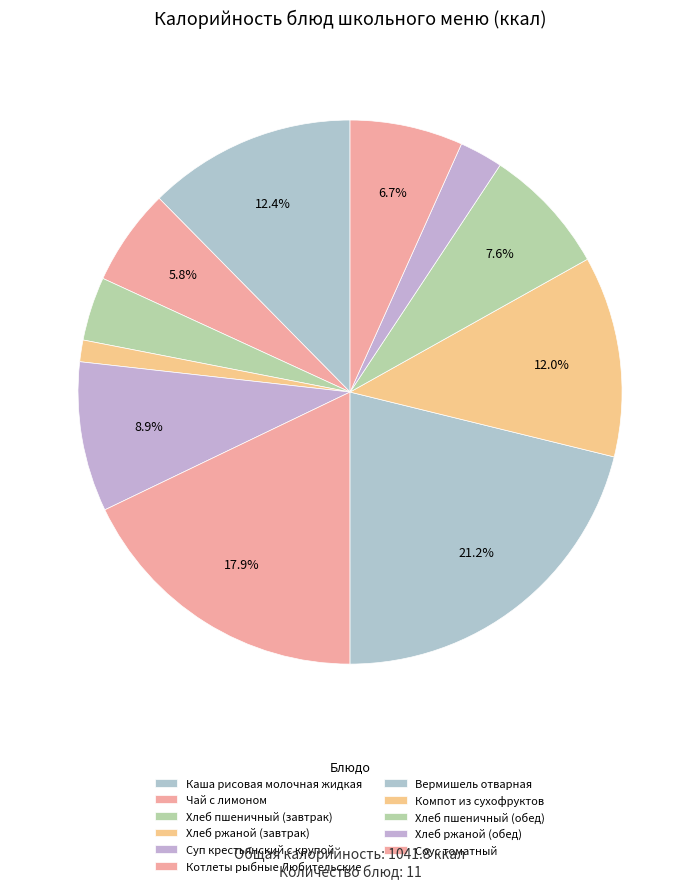

Is it true that Хлеб ржаной (обед) is 3% of the pie?

True